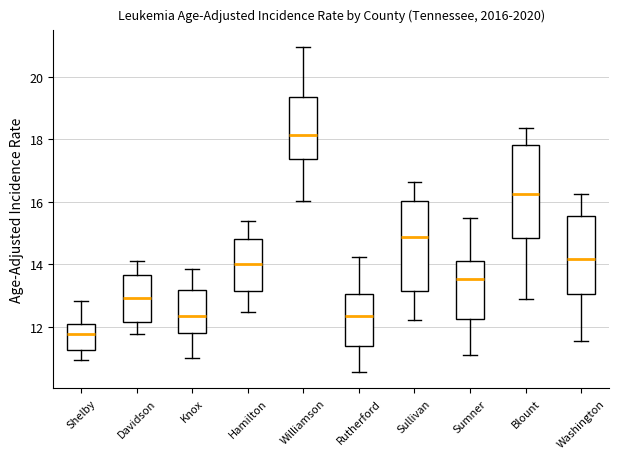

Where does the median line of the box for Davidson sit on the y-axis? The values are not printed on the chart, so give them approximately, as read against the axis.

13.0